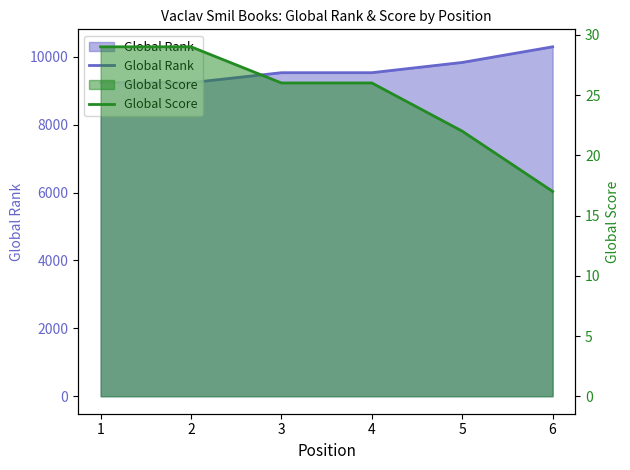

True or false: Global Score and Global Rank cross at least once.

False